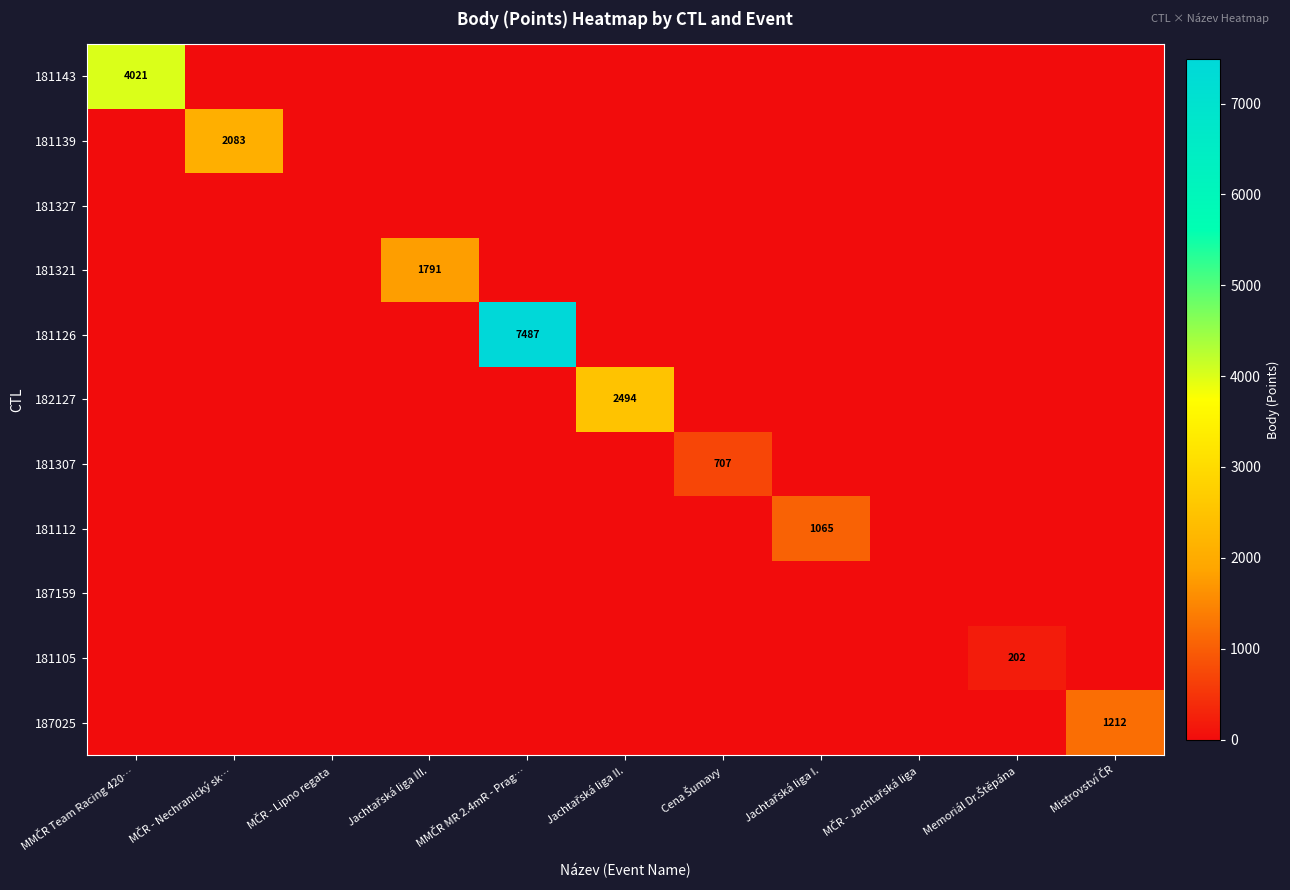

What is the highest value of the 181307 series?

707